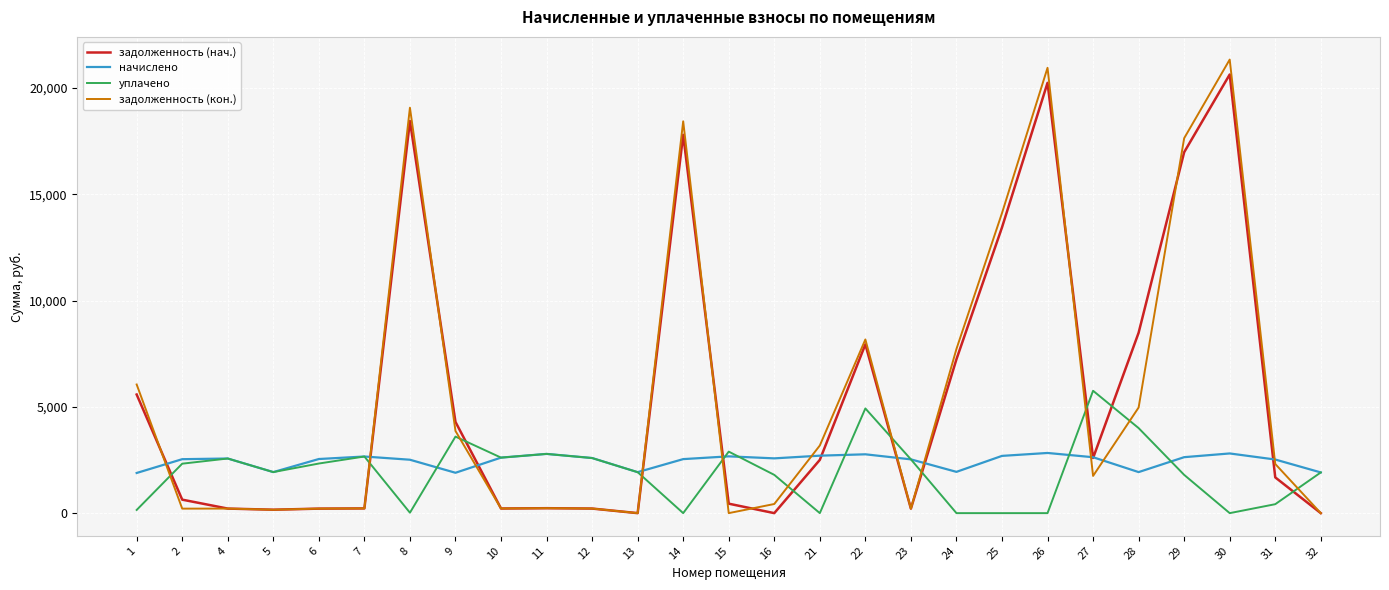

The задолженность (кон.) series shows 3558.2 at 24. True or false?

False